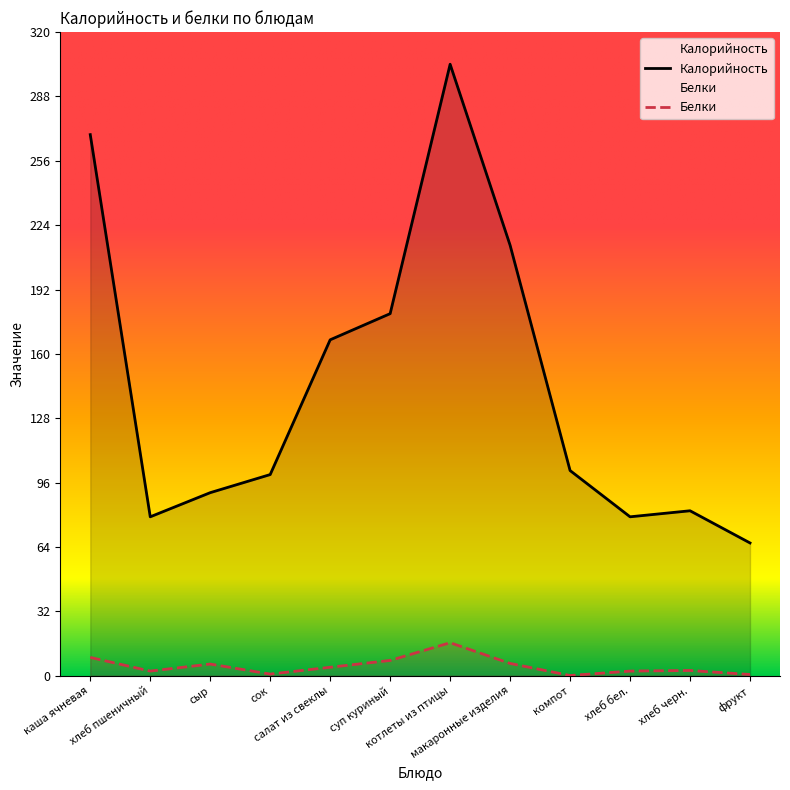

Is it true that Калорийность equals 82.0 at хлеб черн.?

True